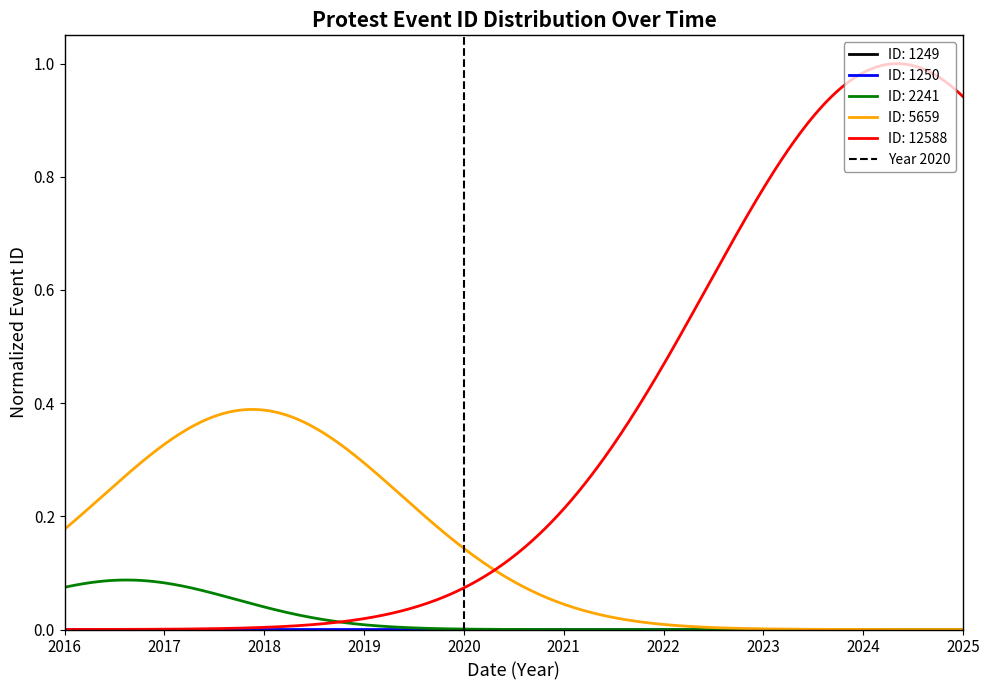

What is the difference between the maximum and minimum values?

1